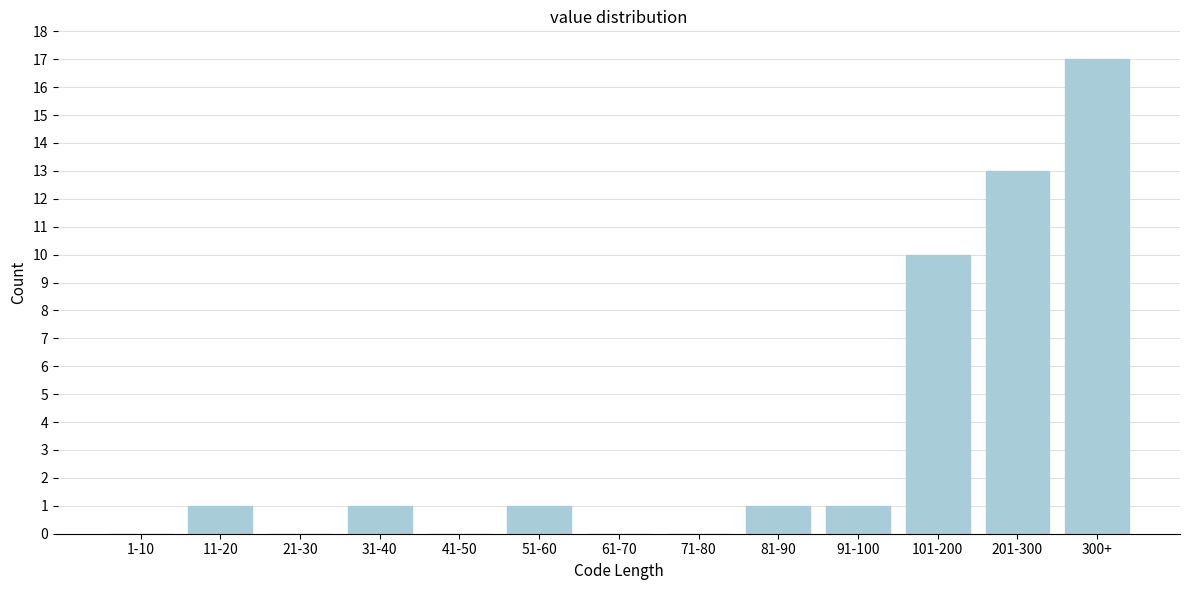

What is the sum of all values?

45